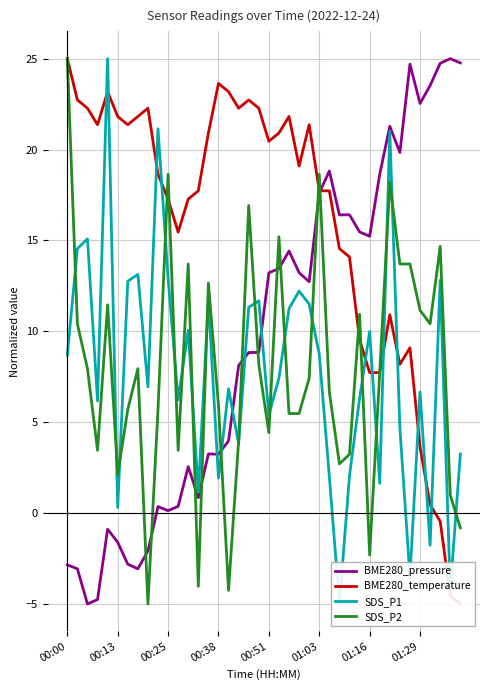

True or false: BME280_pressure and BME280_temperature intersect in this chart.

True